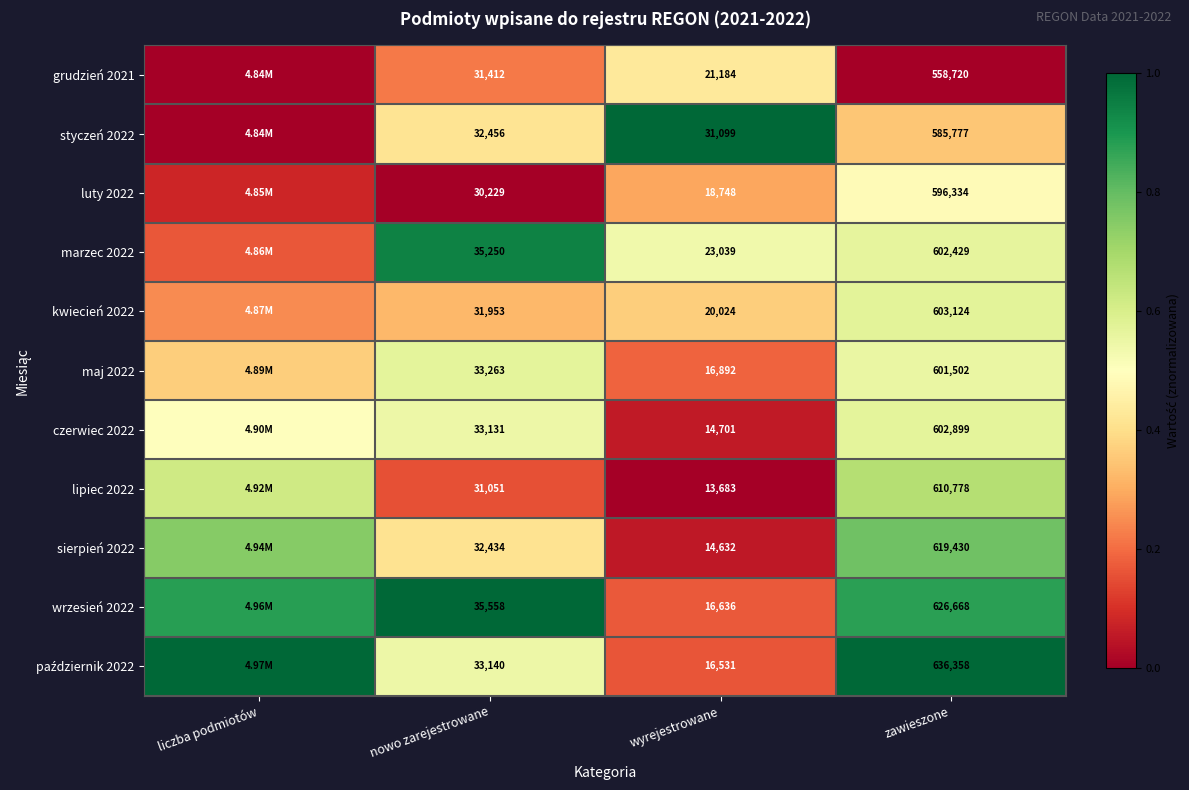

At how many categories does at least one series exceed 0?

4